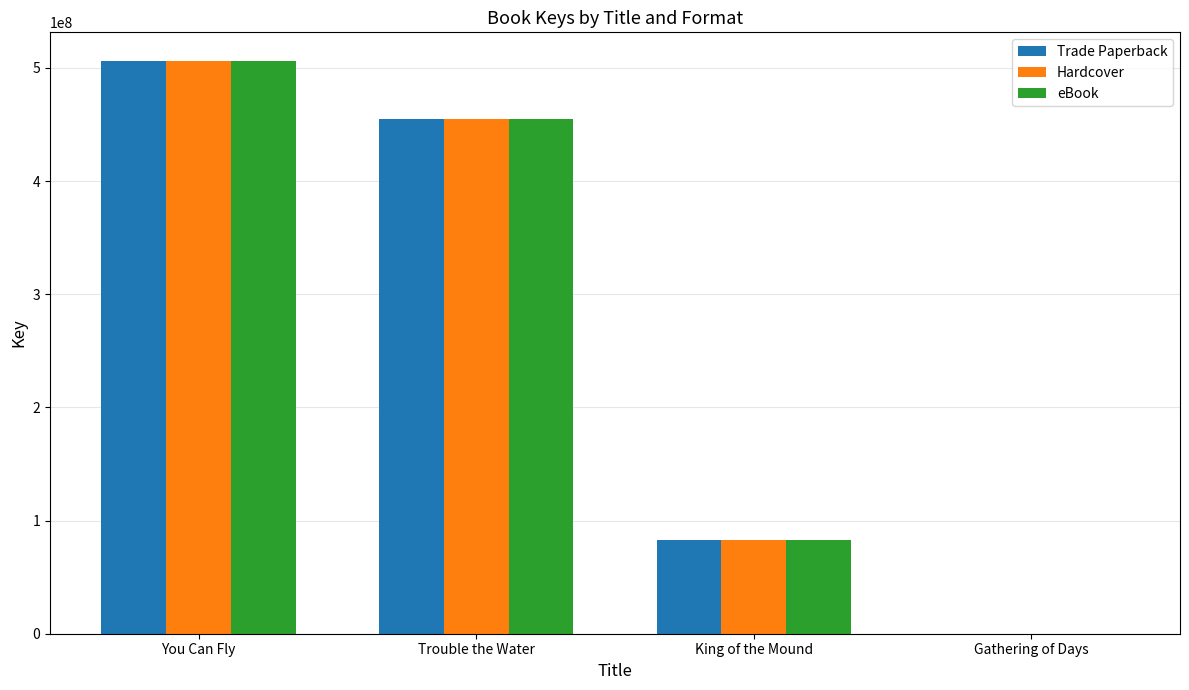

True or false: eBook has a value of 82619587 at King of the Mound.

True